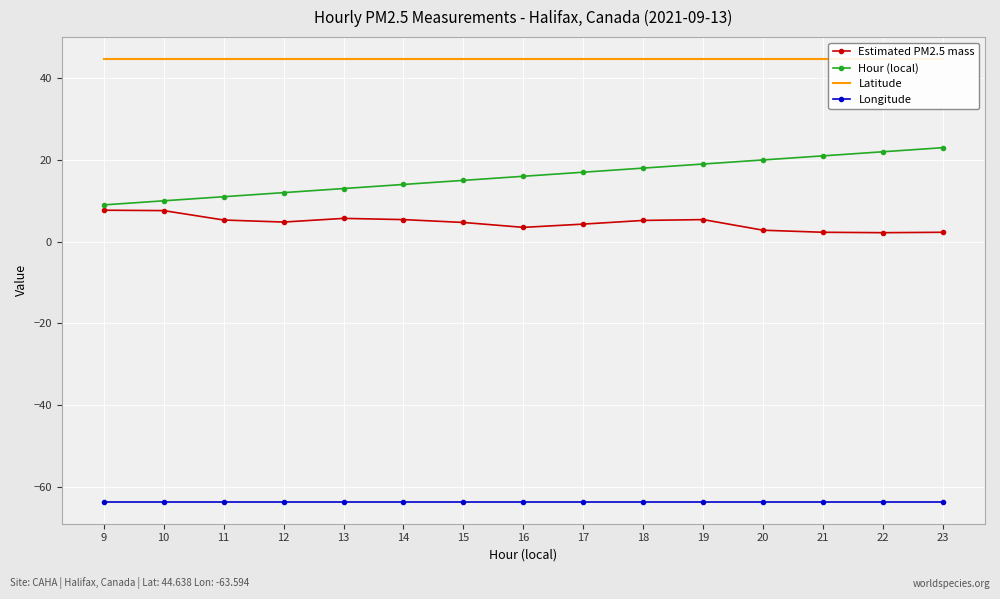

True or false: Longitude and Latitude intersect in this chart.

False